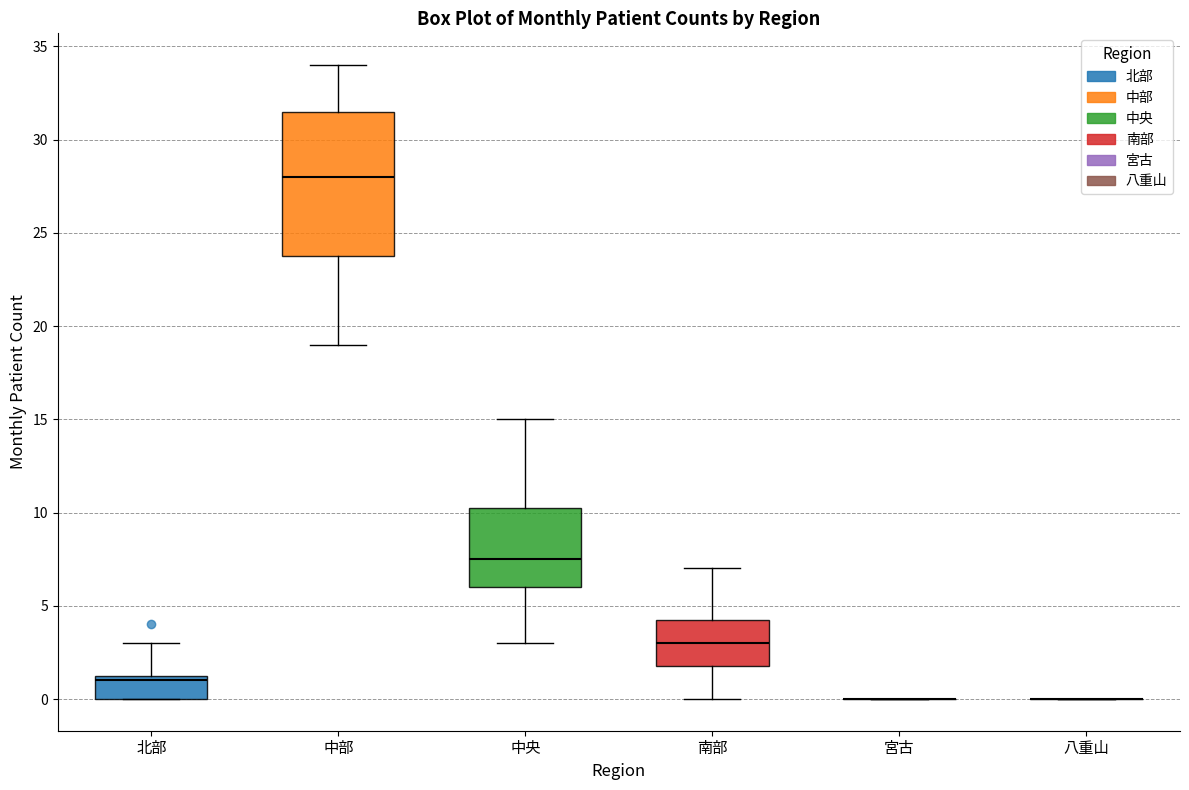

Which box is the tallest, from its lower edge to its upper edge?

中部